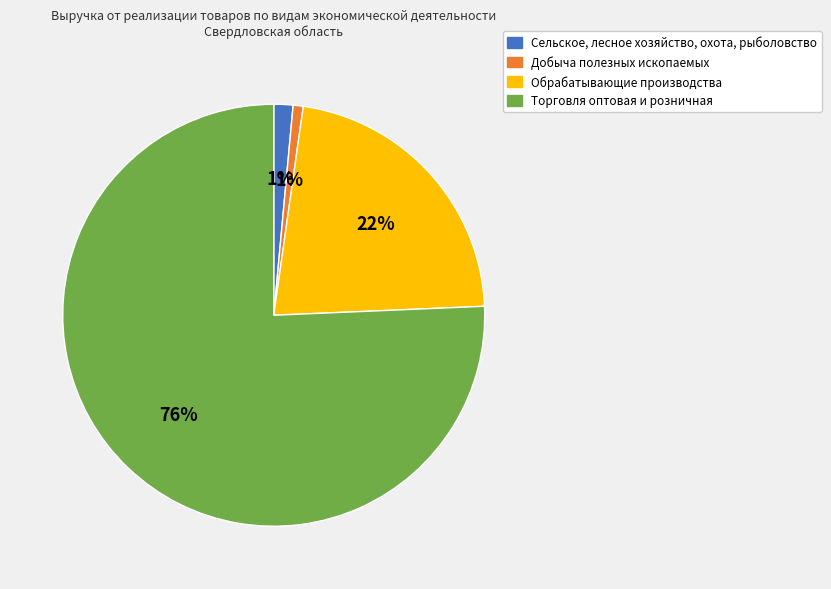

Is there any slice that represents more than half of the pie?

Yes